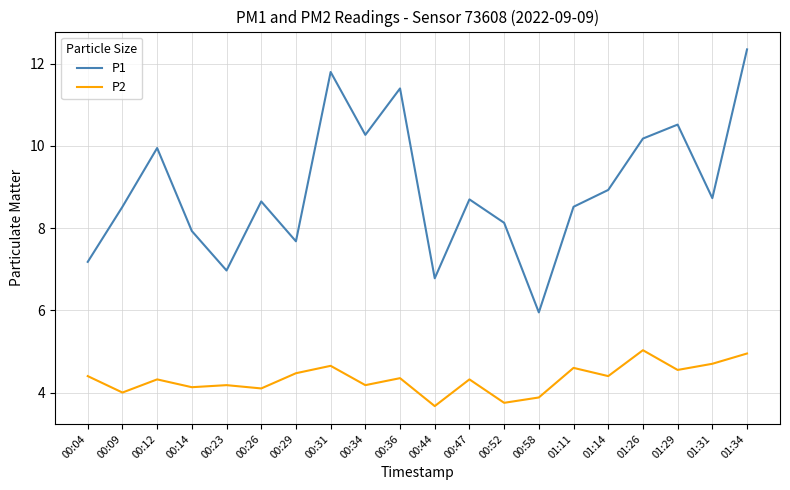

Where does the P2 series first go above 4?

00:04